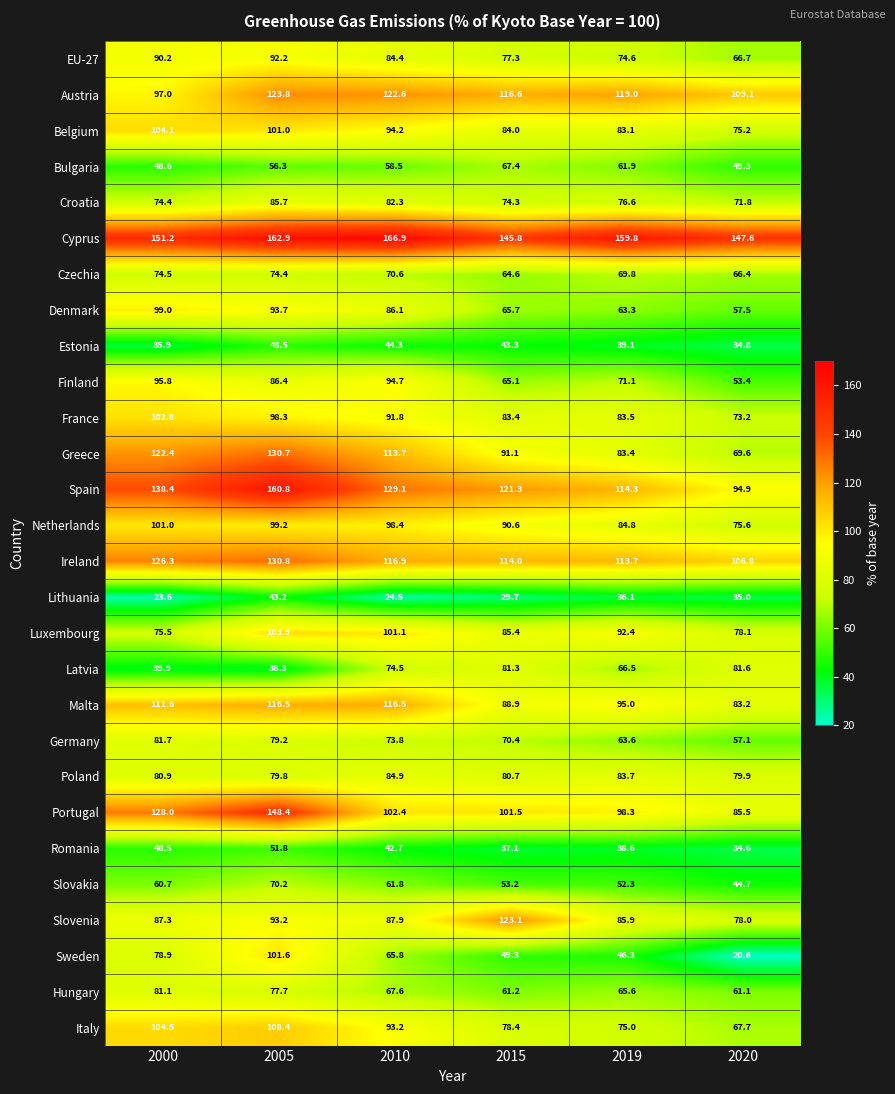

What value does the Romania series have at 2005?

51.8